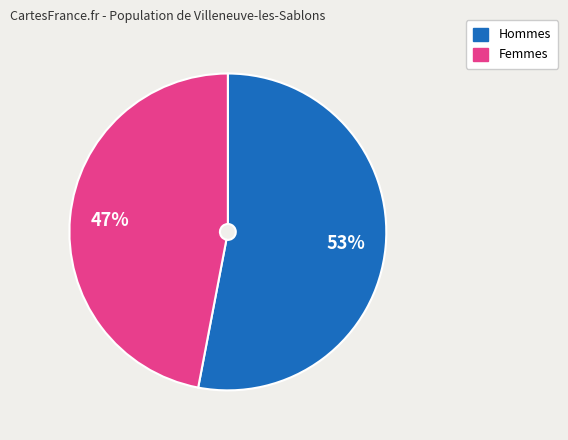

To the nearest percent, what is the difference between the largest and smallest slice percentages?

6%